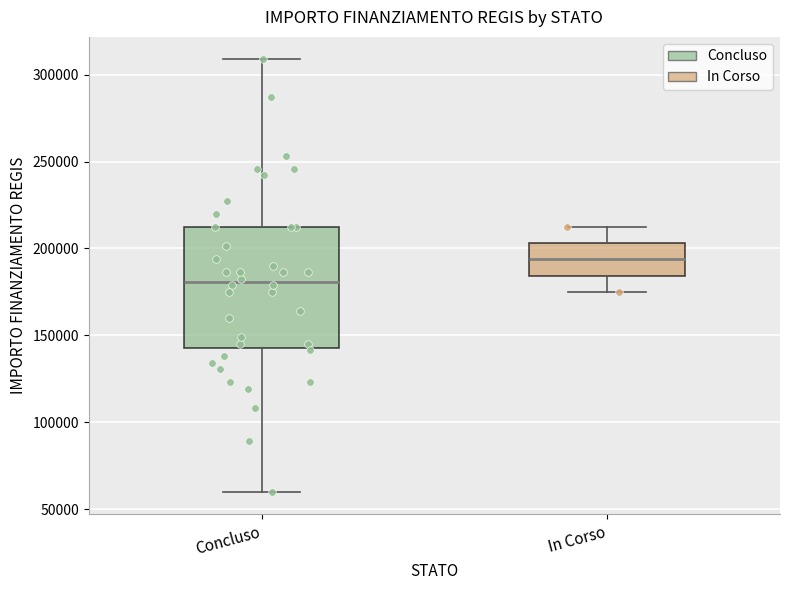

Reading left to right, transcribe this box plot: for each box, give where its median line is, the range the box spans, and where its two whiskers end, as read against the y-axis. The values are not printed on the chart, so give them approximately, as read against the axis.

Concluso: median 180000, box 145000 to 210000, whiskers 60000 to 310000
In Corso: median 195000, box 185000 to 205000, whiskers 175000 to 210000